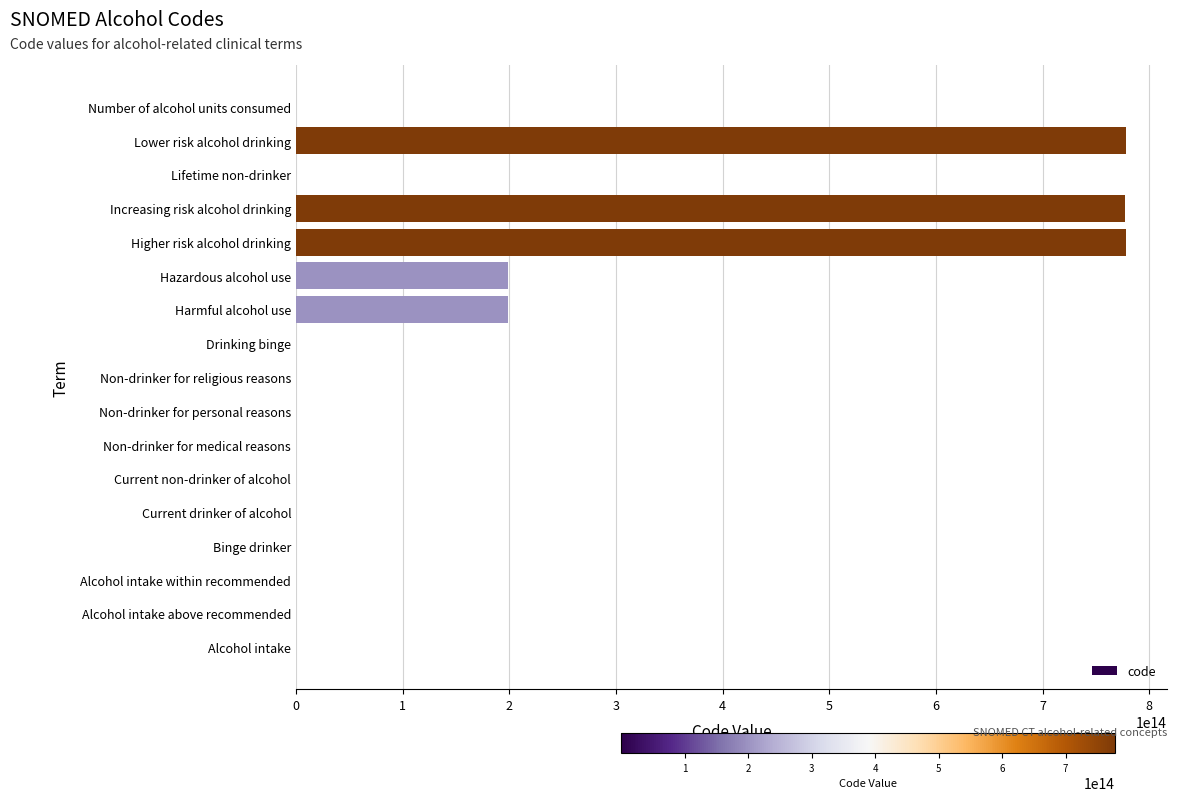

True or false: the data shows 378384303454034 at Higher risk alcohol drinking.

False